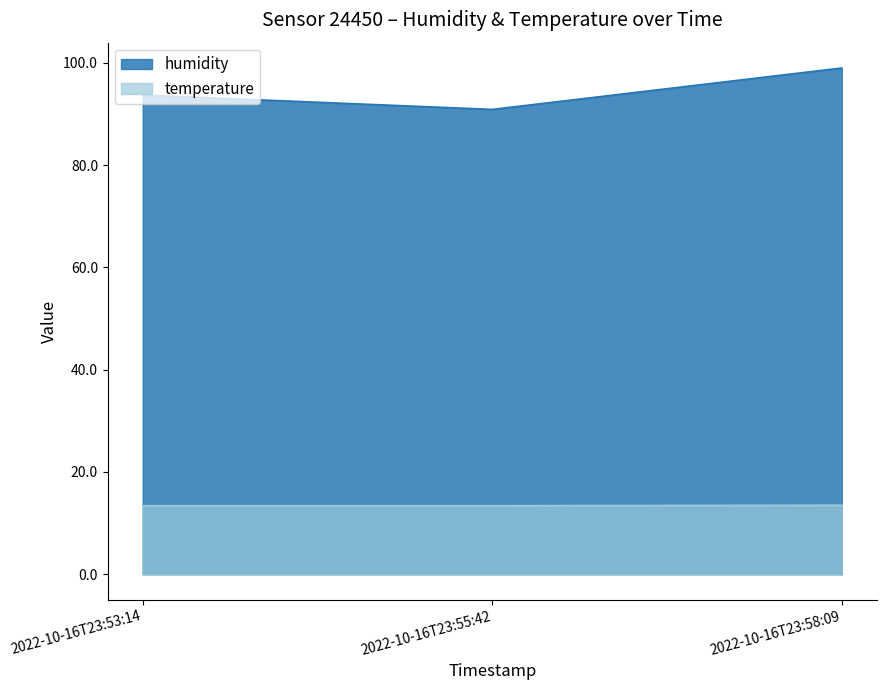

Reading right to left, extract all data points from this chart.

humidity: 99.0	90.9	93.7
temperature: 13.5	13.4	13.4